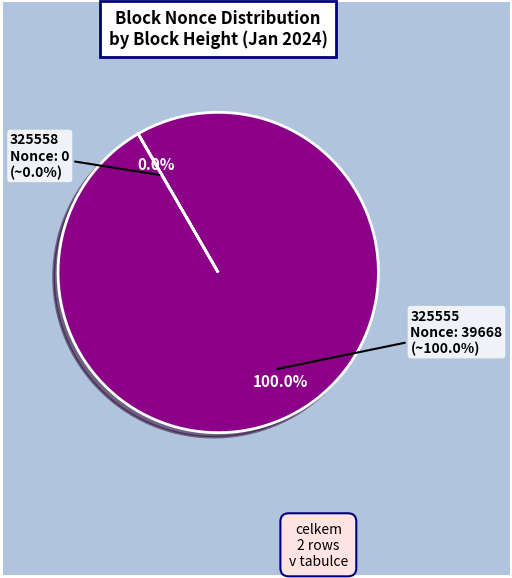

What percentage do 325555 and 325558 together represent?

100.0%